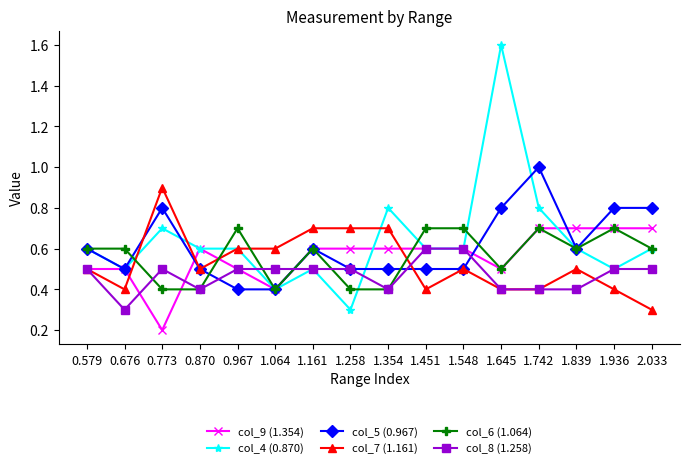

Is this an area chart (filled region under the line)?

No